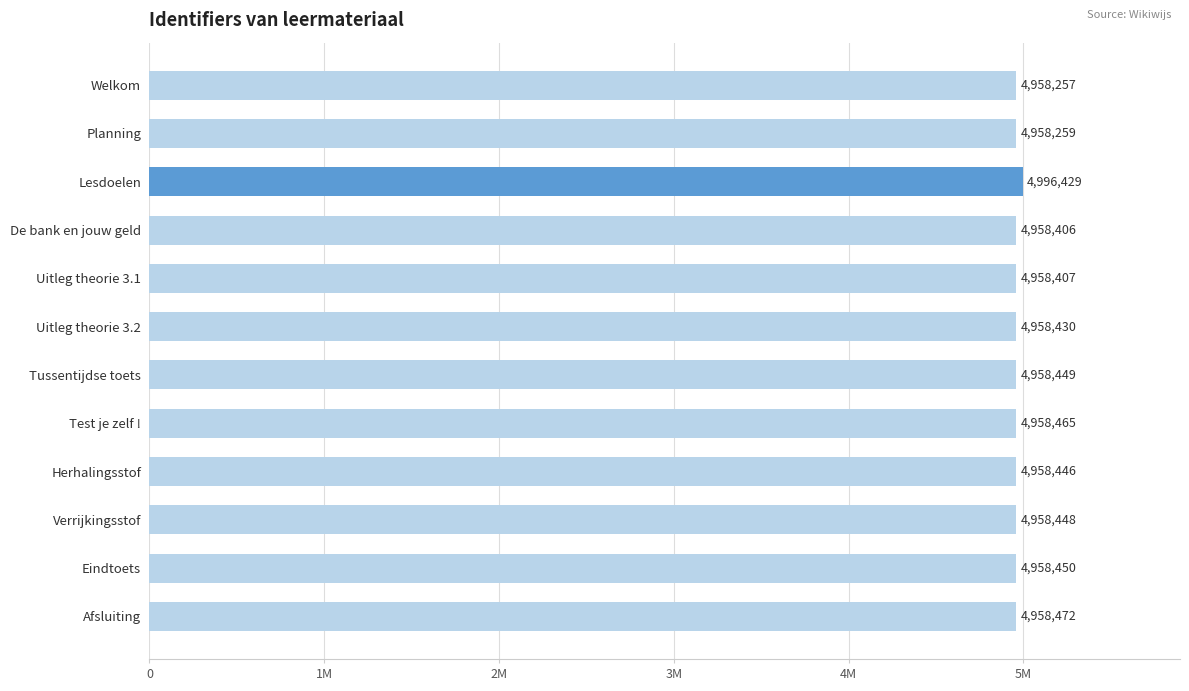

Rank the categories by value from lowest to highest.

Welkom, Planning, De bank en jouw geld, Uitleg theorie 3.1, Uitleg theorie 3.2, Herhalingsstof, Verrijkingsstof, Tussentijdse toets, Eindtoets, Test je zelf !, Afsluiting, Lesdoelen